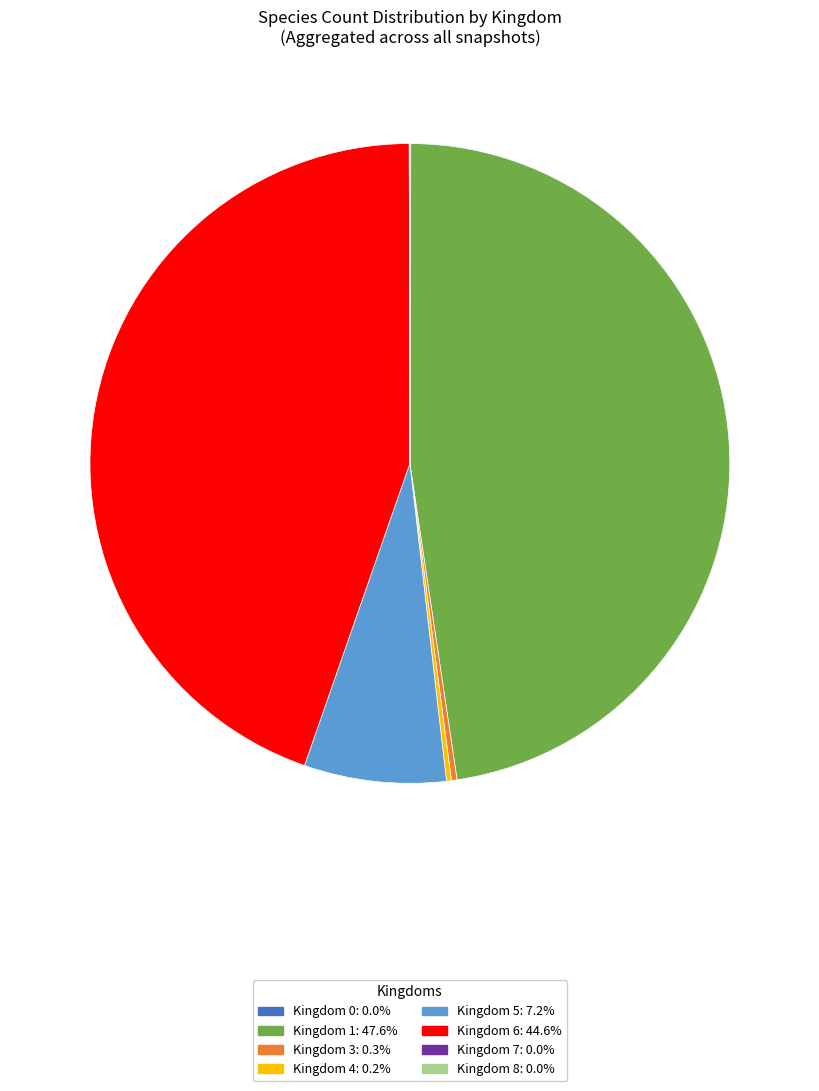

Does any single category account for the majority?

No